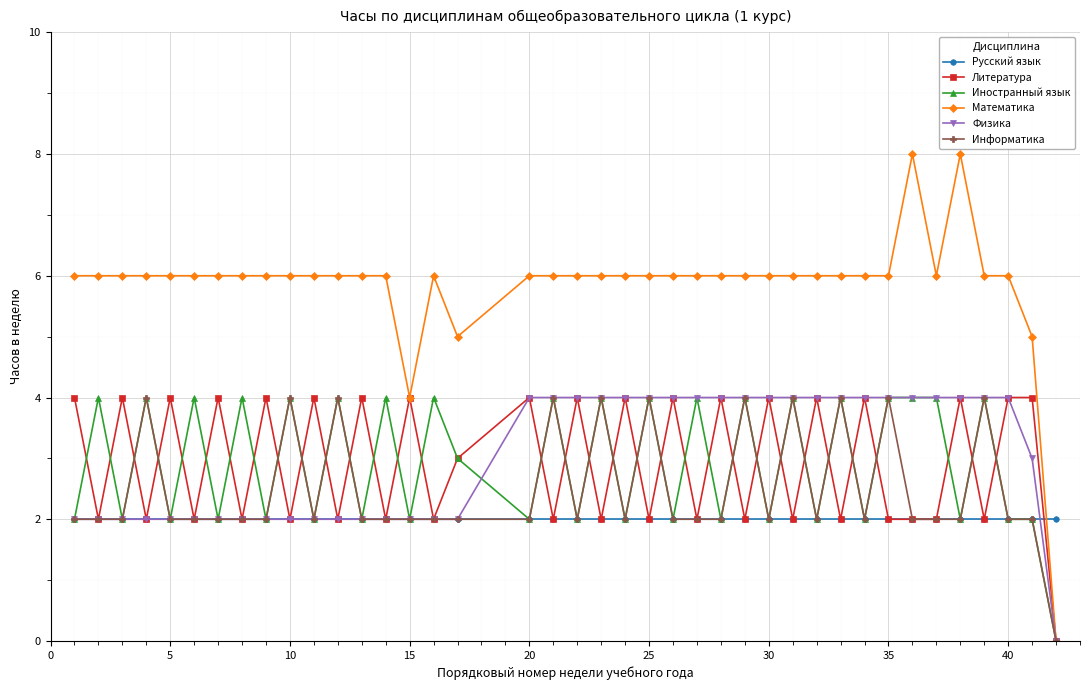

What is the maximum value for Математика?

8